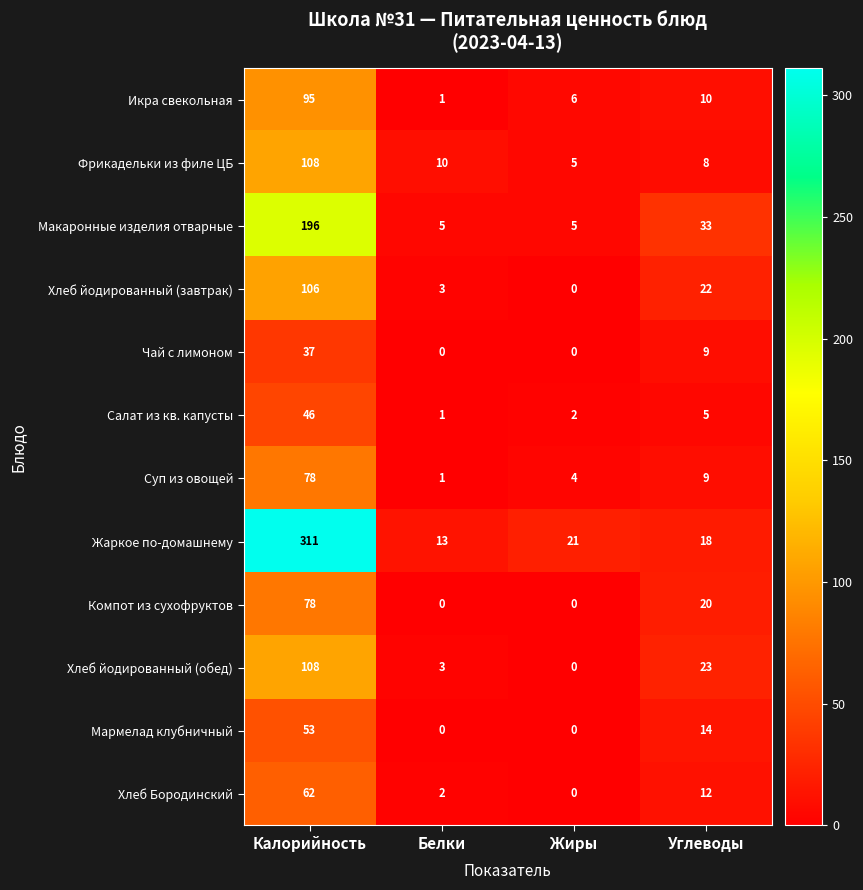

Which series changed the most between Белки and Жиры?

Жаркое по-домашнему